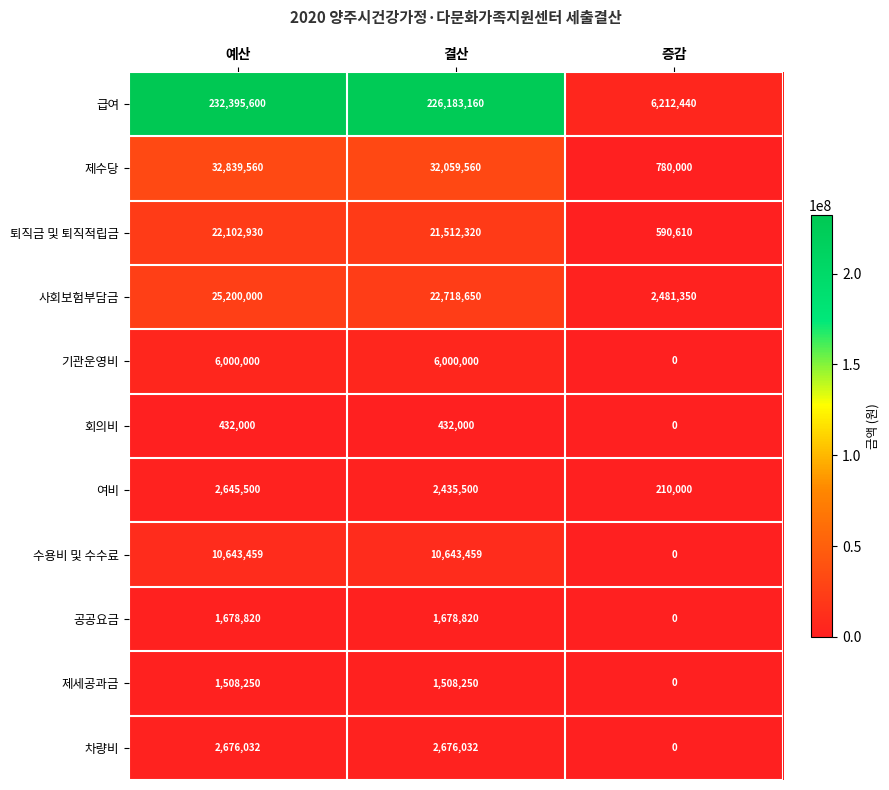

What is the total value across all series at 증감?

10274400